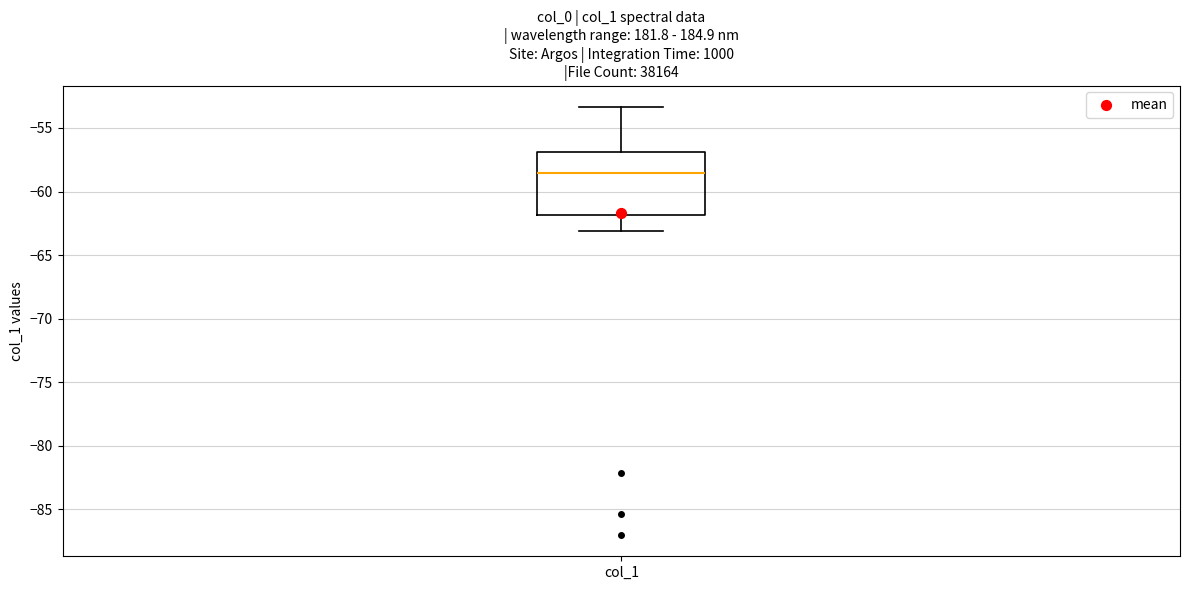

Transcribe this box plot: give where the median line is, the range the box spans, and where the two whiskers end, as read against the y-axis. The values are not printed on the chart, so give them approximately, as read against the axis.

median -58.5, box -62.0 to -57.0, whiskers -63.0 to -53.5